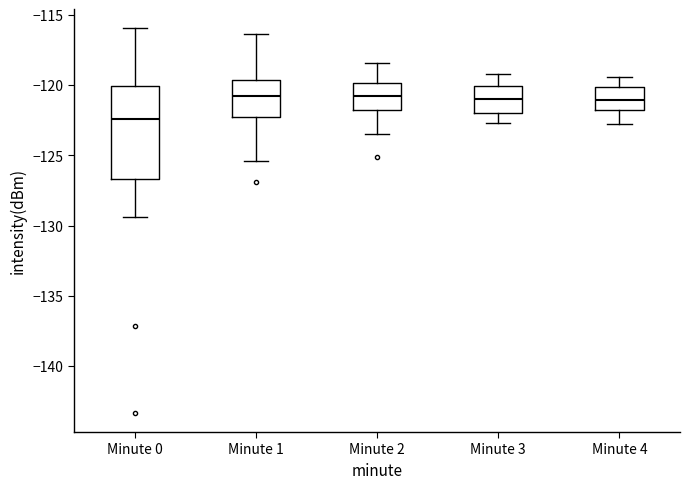

Which box is the tallest, from its lower edge to its upper edge?

Minute 0